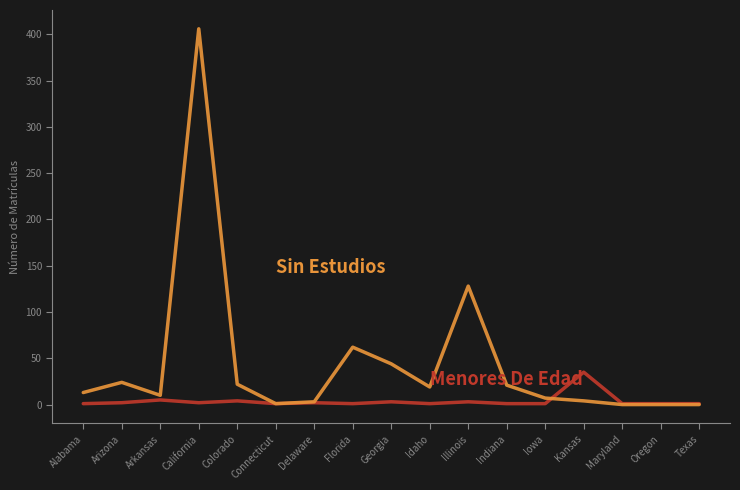

At which category is the sum across all series the highest?

California